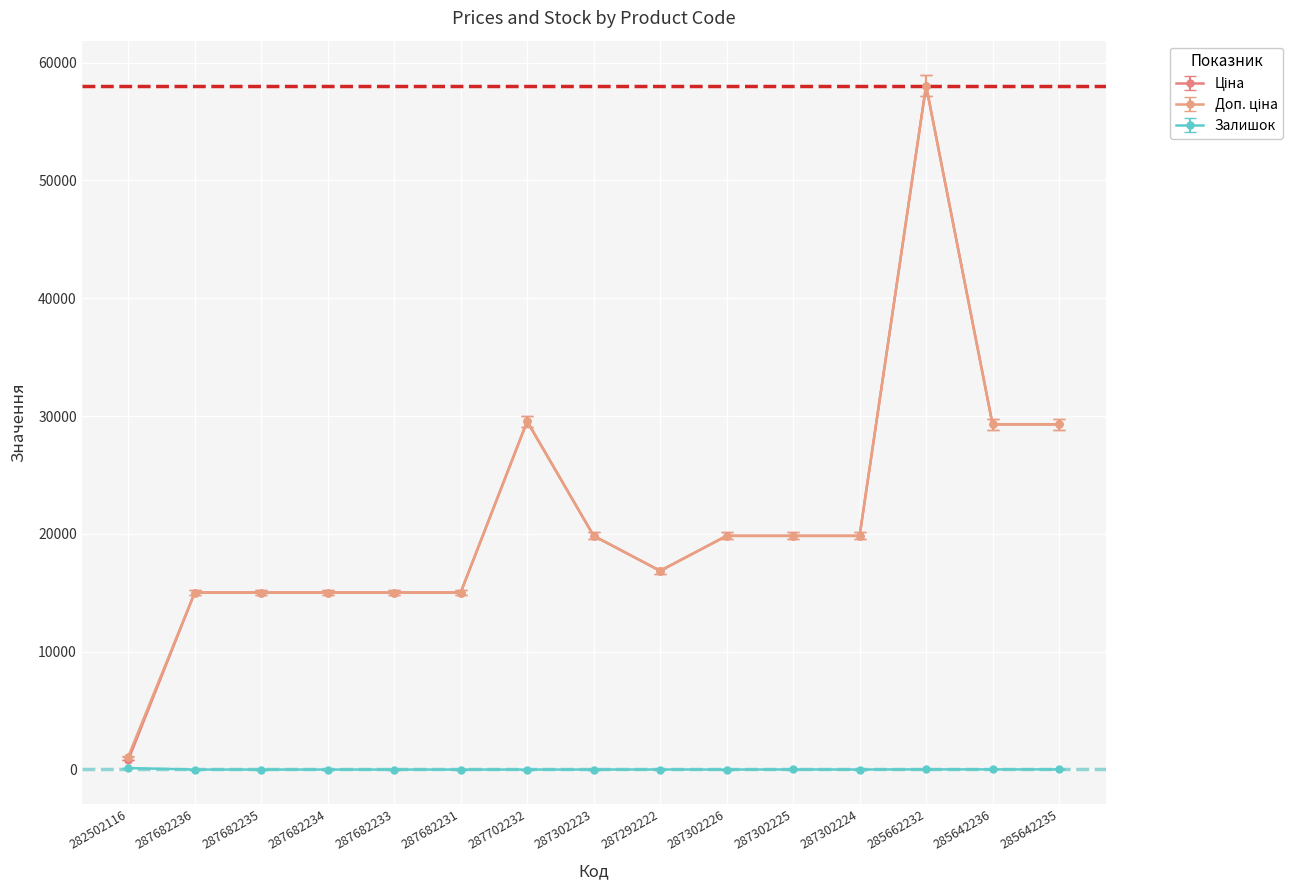

What is the label of the 3rd point from the left?

287682235